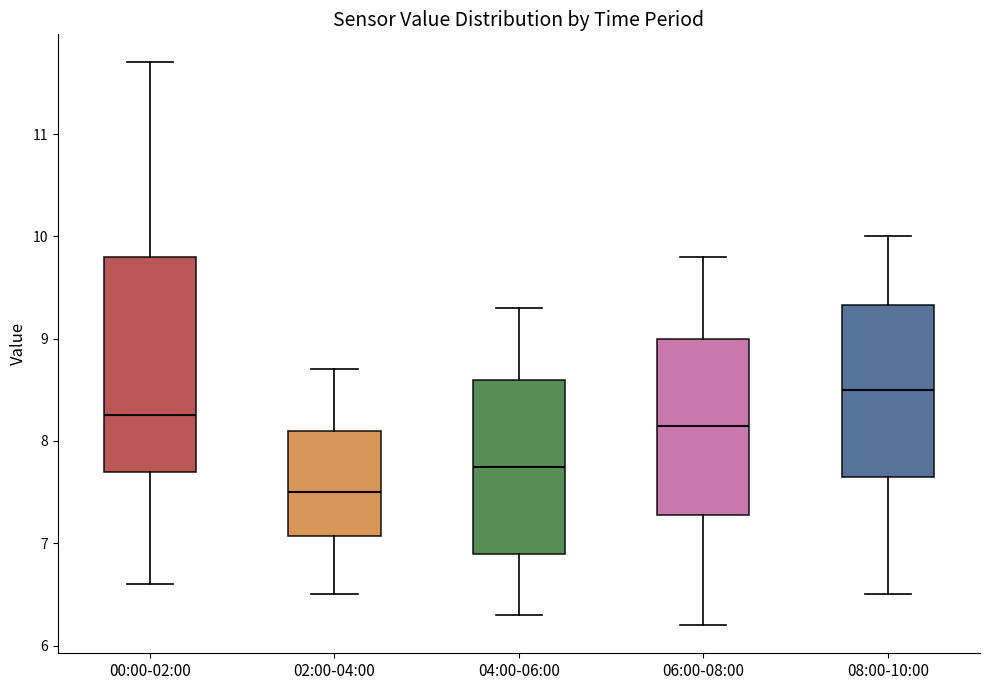

Reading left to right, read every box against the y-axis: the position of its median line, the range the box covers, and the ends of its whiskers. The values are not printed on the chart, so give them approximately, as read against the axis.

00:00-02:00: median 8.3, box 7.7 to 9.8, whiskers 6.6 to 11.7
02:00-04:00: median 7.5, box 7.1 to 8.1, whiskers 6.5 to 8.7
04:00-06:00: median 7.8, box 6.9 to 8.6, whiskers 6.3 to 9.3
06:00-08:00: median 8.2, box 7.3 to 9.0, whiskers 6.2 to 9.8
08:00-10:00: median 8.5, box 7.7 to 9.3, whiskers 6.5 to 10.0